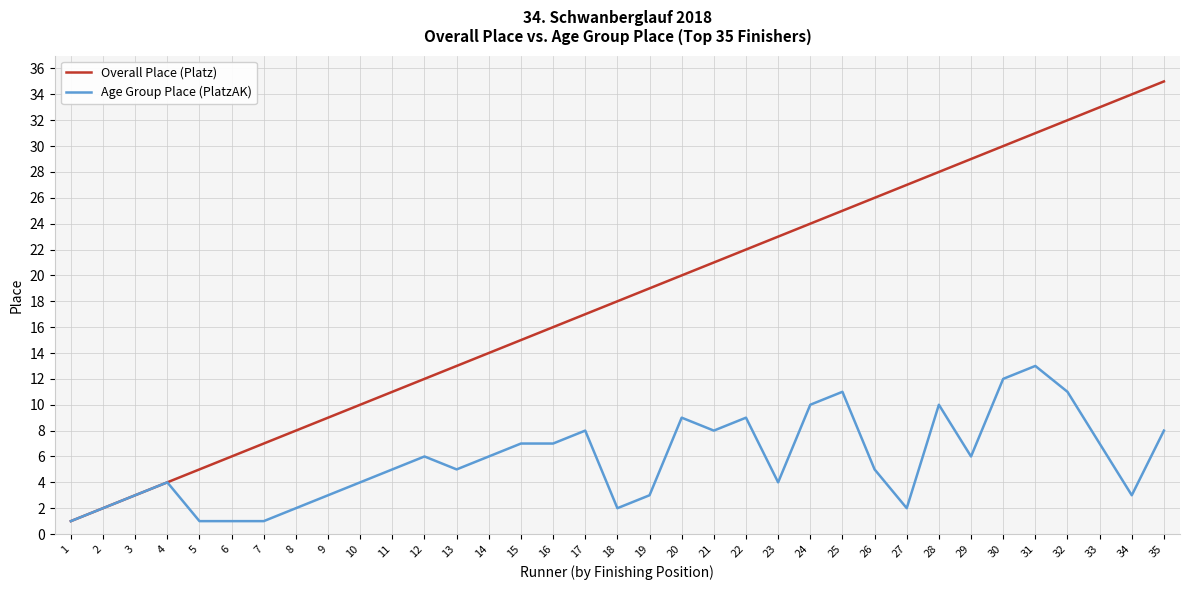

Which category has the highest value across all series?

35